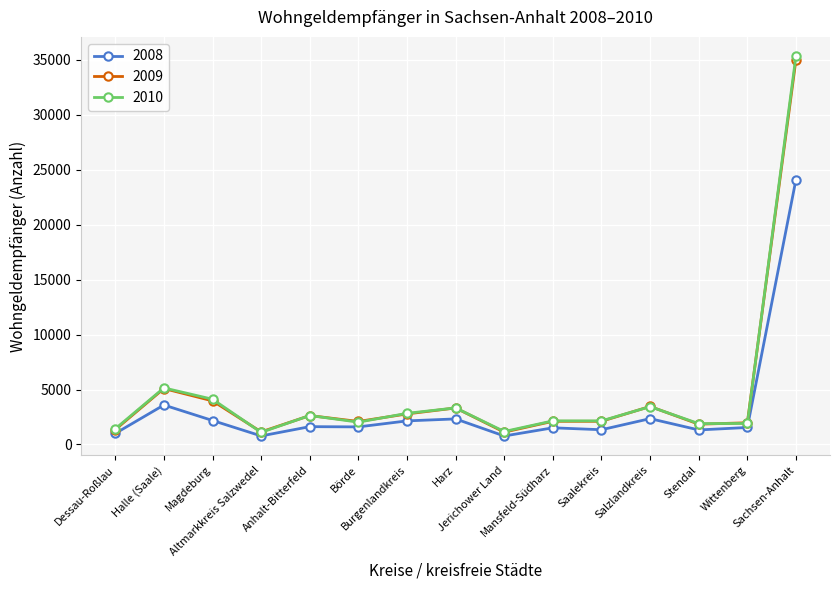

What is the smallest value displayed?

772